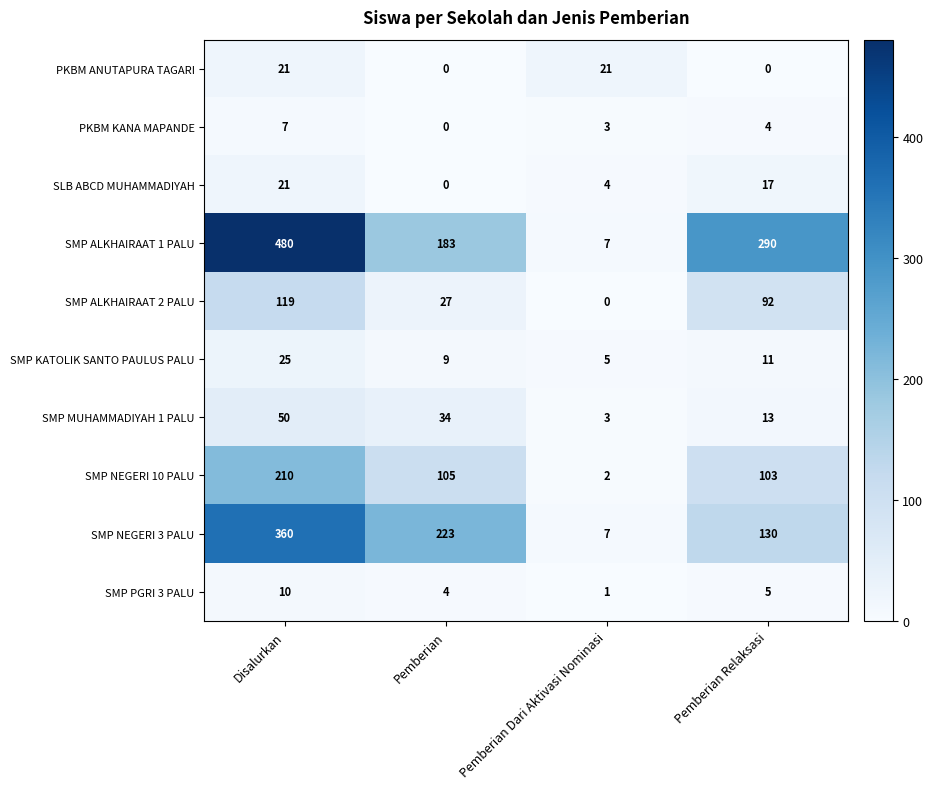

The SLB ABCD MUHAMMADIYAH series shows 23 at Pemberian Relaksasi. True or false?

False